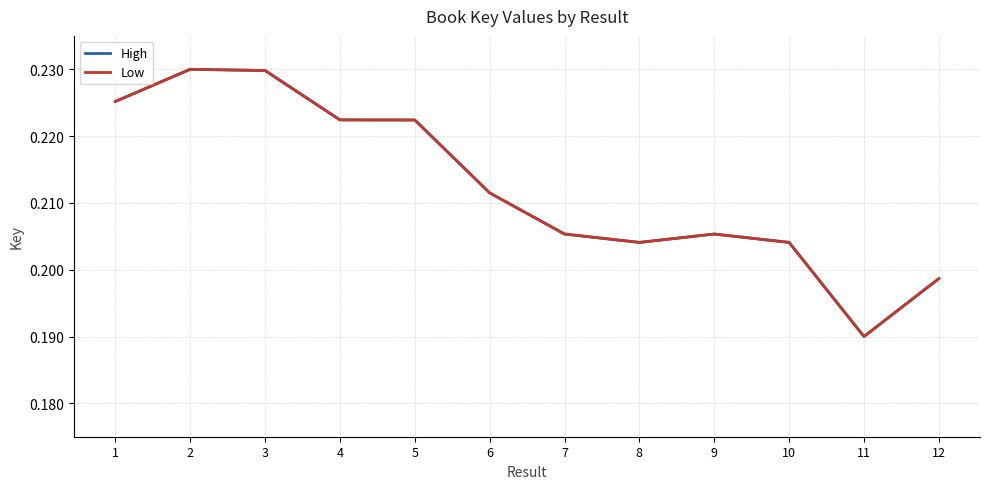

True or false: High has a value of 0.2 at 7.

True